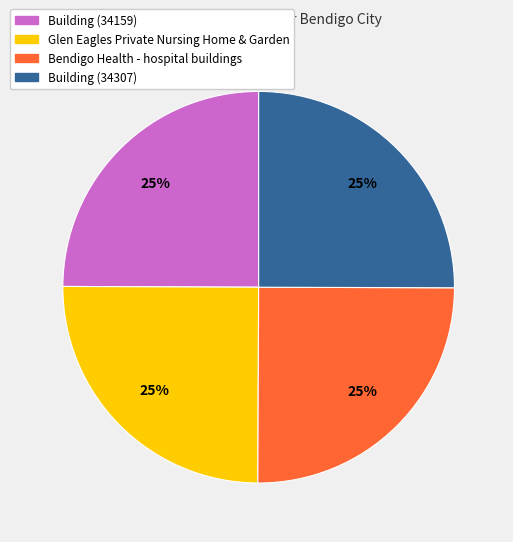

What percentage is the Glen Eagles Private Nursing Home & Garden slice, to the nearest percent?

25%